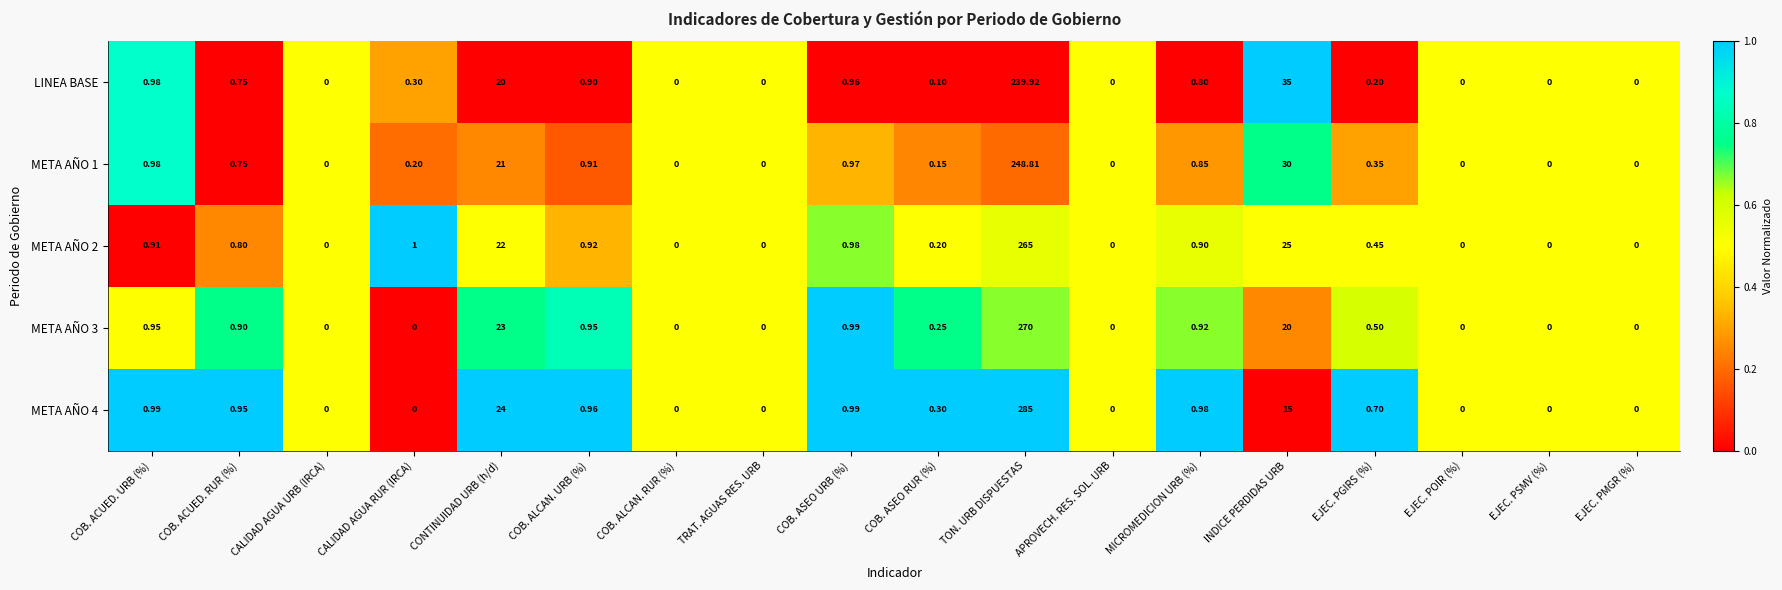

Is the value of META AÑO 3 at EJEC. POIR (%) greater than the value of META AÑO 1 at EJEC. PGIRS (%)?

No